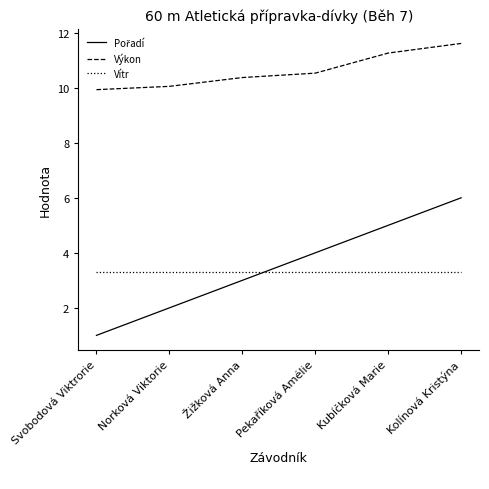

True or false: Vítr has a value of 3.3 at Svobodová Viktrorie.

True